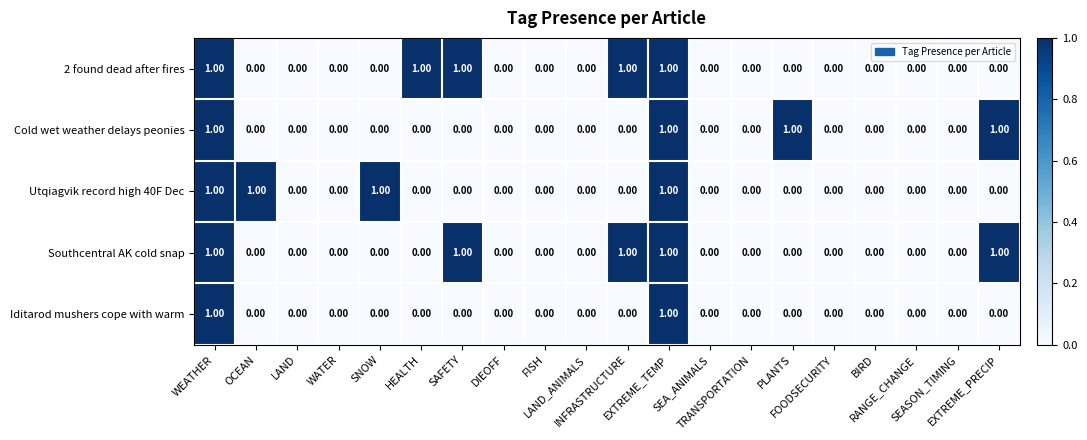

What is the sum of all Southcentral AK cold snap values?

5